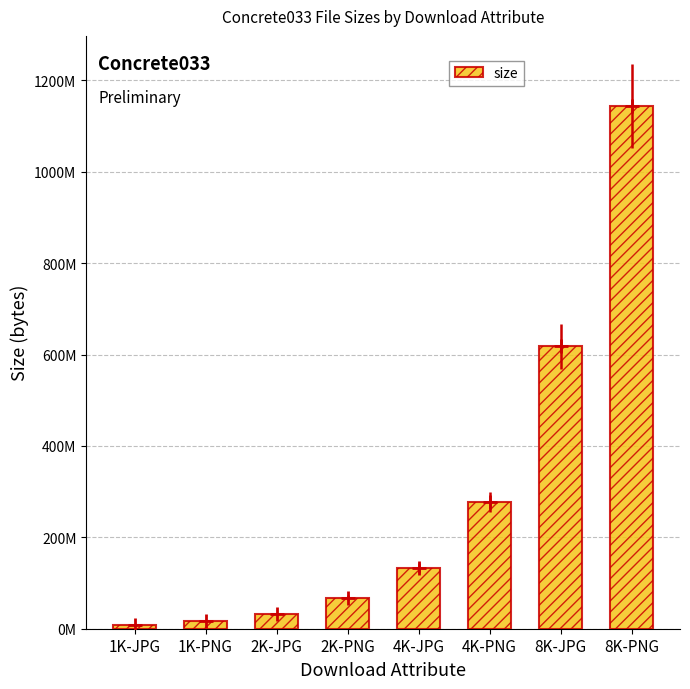

Reading left to right, extract all data points from this chart.

1K-JPG=8346471	1K-PNG=17518590	2K-JPG=31491588	2K-PNG=67824731	4K-JPG=133541906	4K-PNG=277151628	8K-JPG=618143048	8K-PNG=1143977254